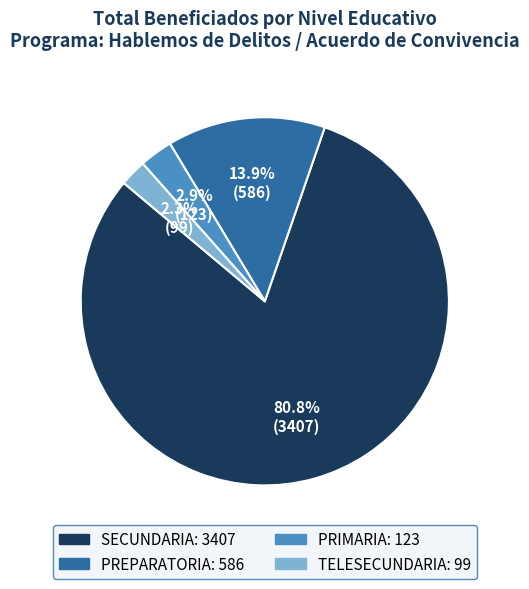

To the nearest percent, what is the average slice percentage?

25%